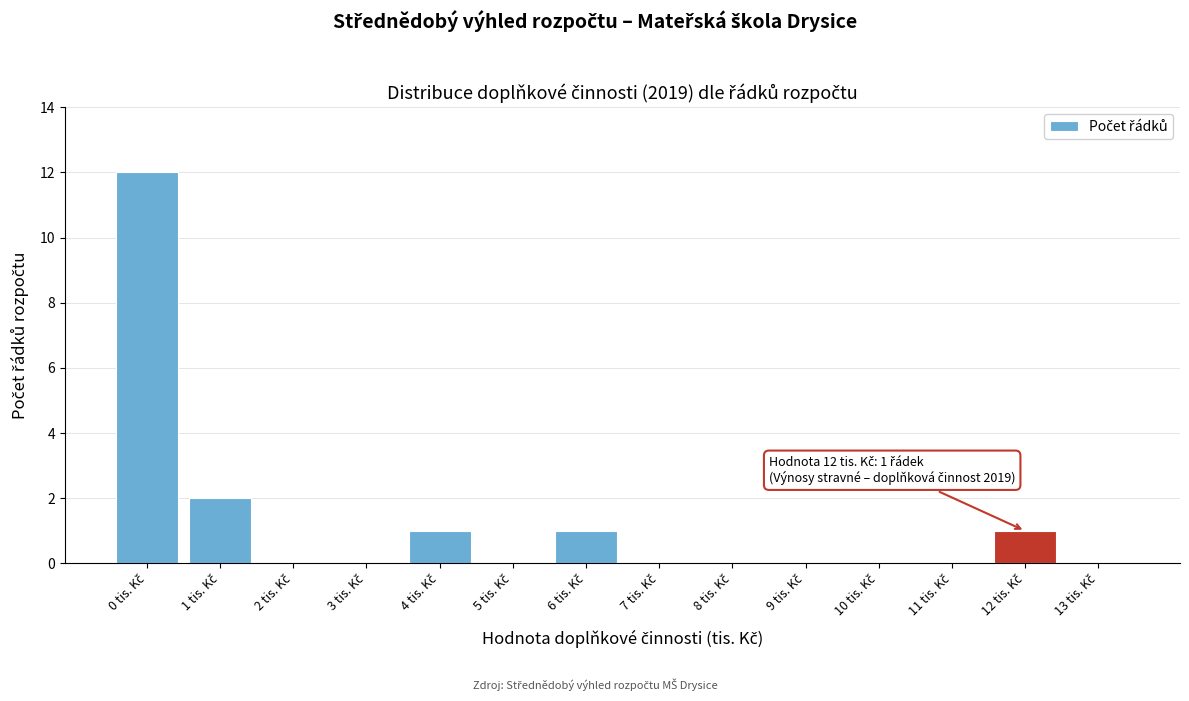

Over which range of the x-axis is the bar tallest?

-0.5 to 0.5